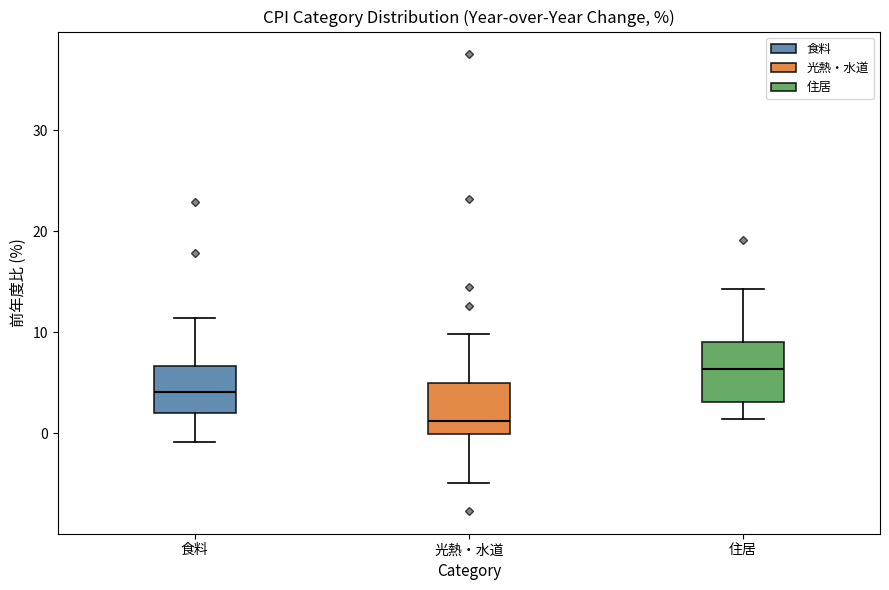

Where is the lower edge of the box for 食料 on the y-axis? The values are not printed on the chart, so give them approximately, as read against the axis.

2